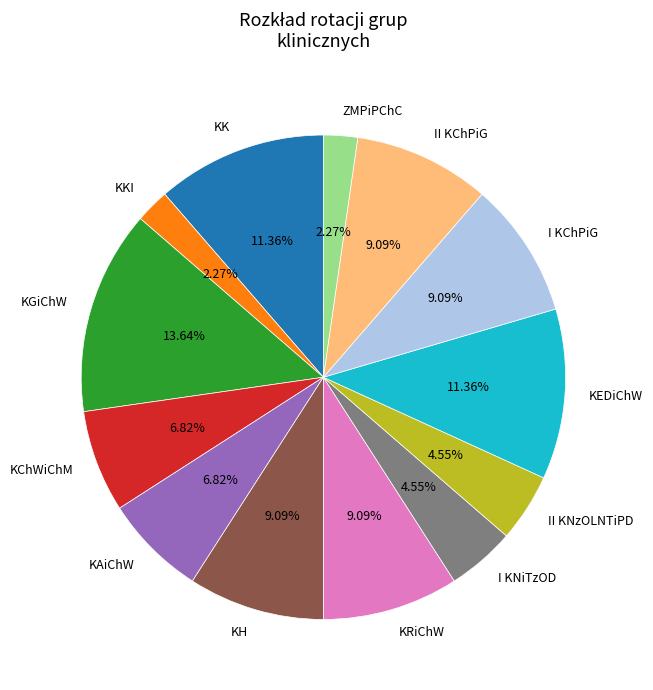

To the nearest percent, what is the difference between the largest and smallest slice percentages?

11%